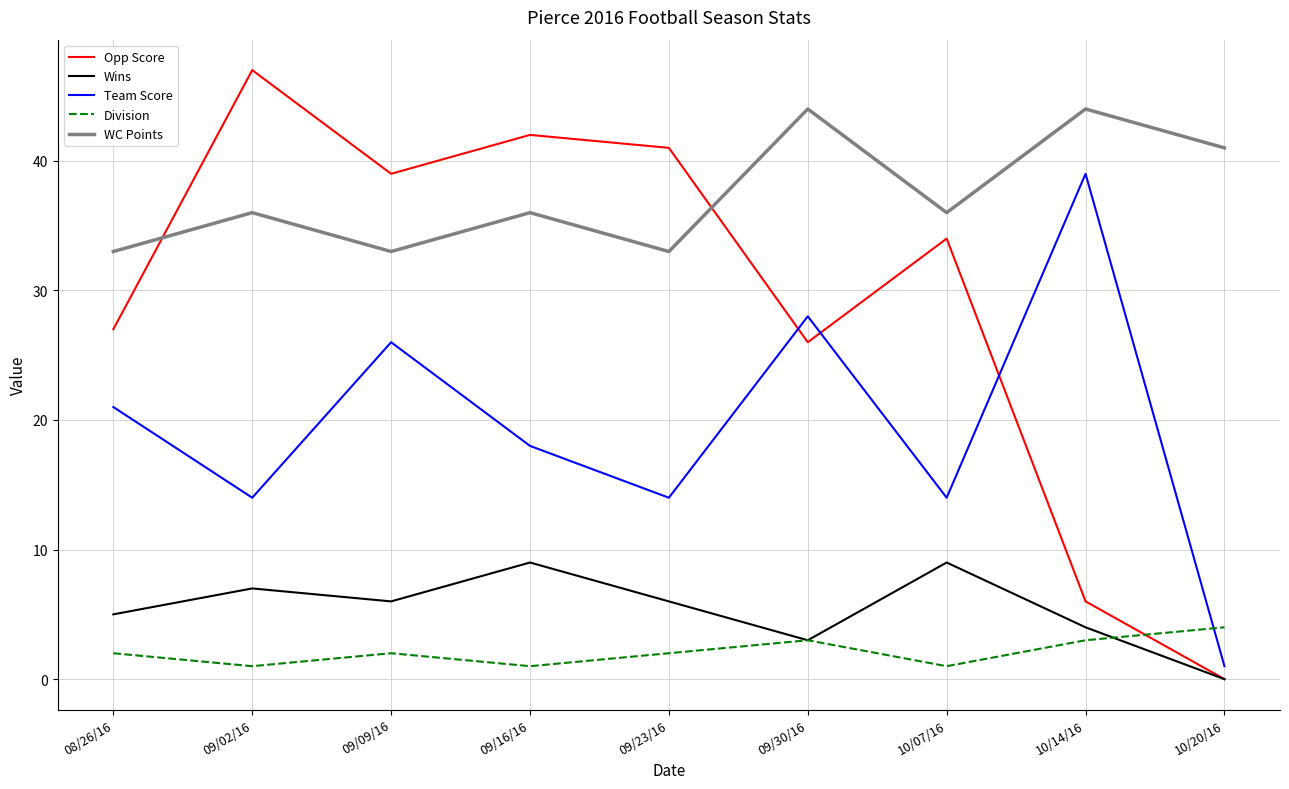

After their last crossing, which series has the higher values: WC Points or Opp Score?

WC Points